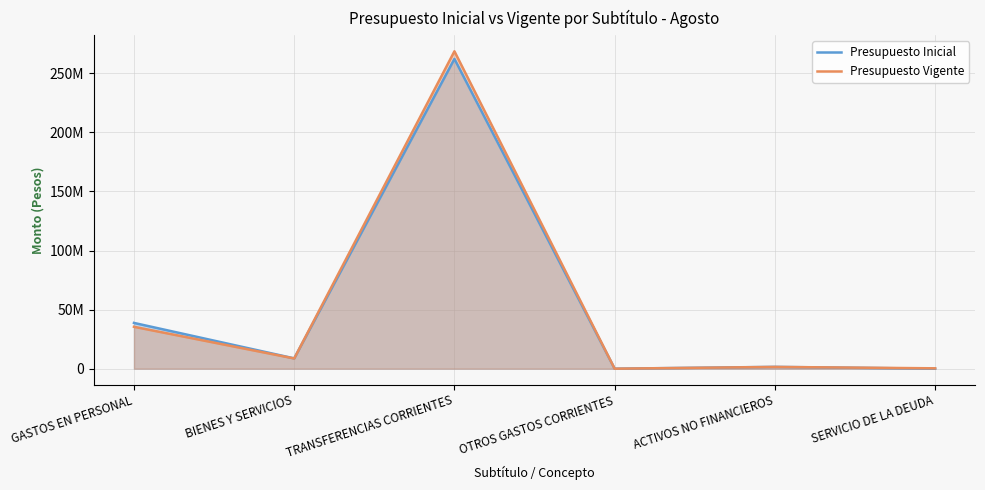

The Presupuesto Inicial series shows 0 at OTROS GASTOS CORRIENTES. True or false?

True